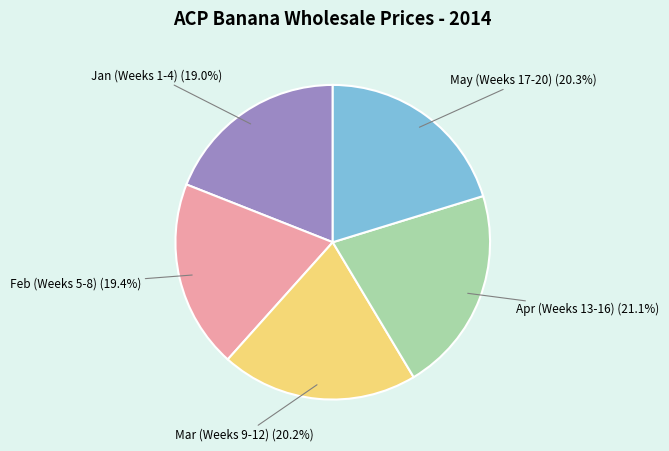

Which slice is the largest?

Apr (Weeks 13-16) (21.1%)